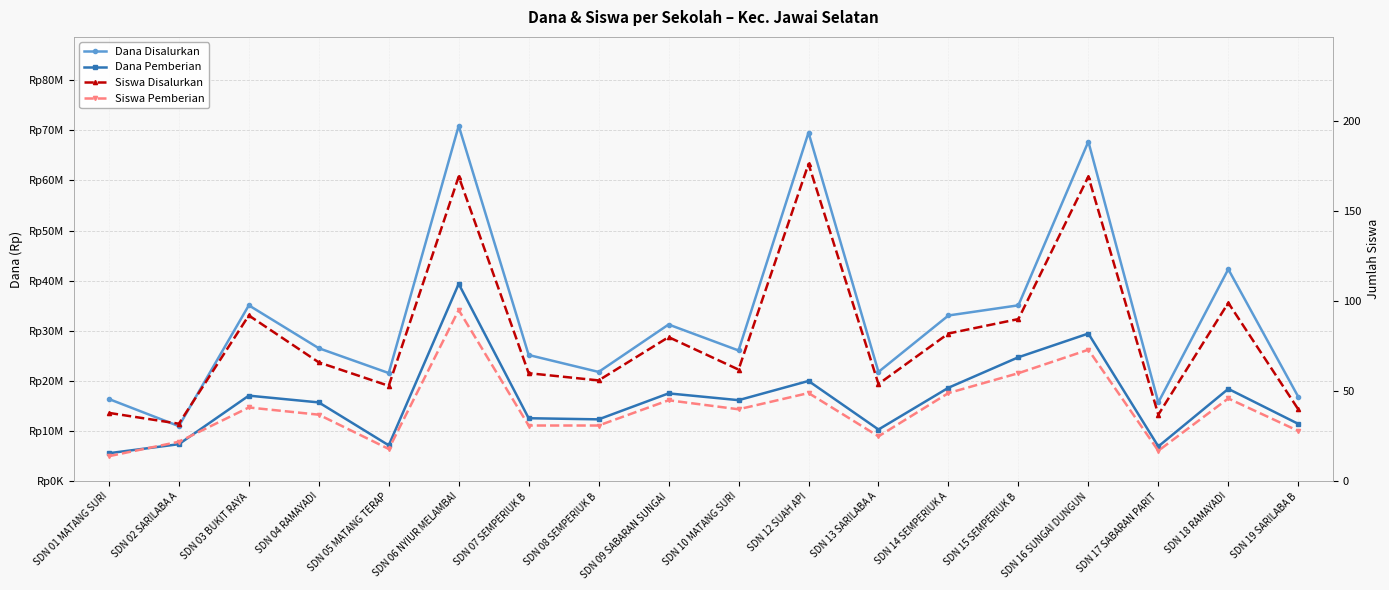

How many lines are shown in the chart?

4